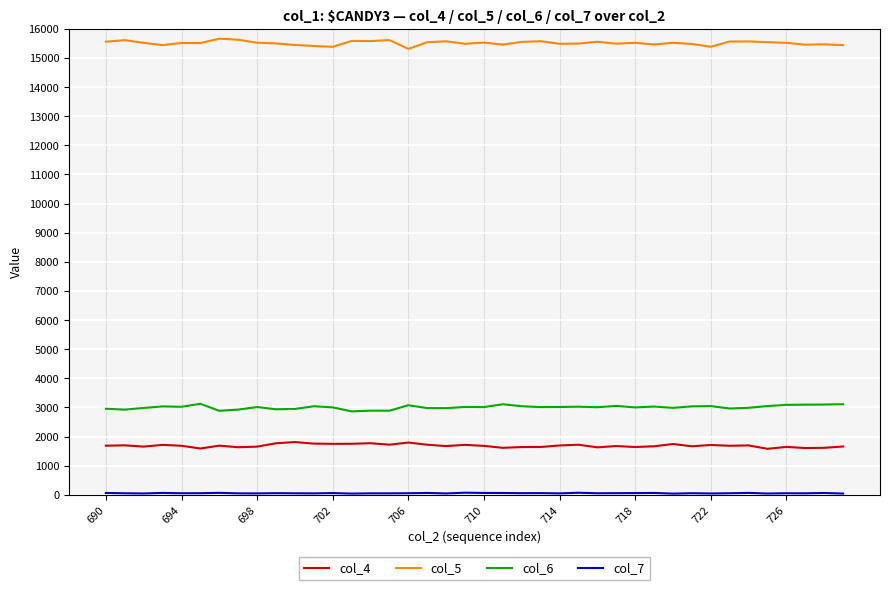

Which series has the largest total across all categories?

col_5